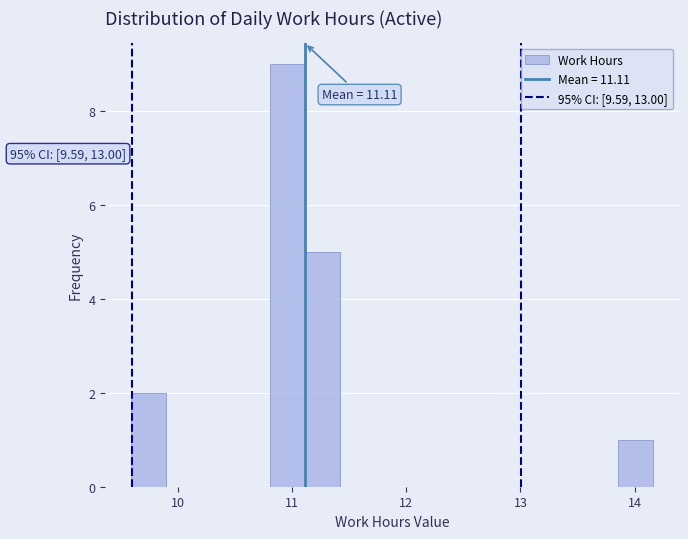

Read against the x-axis, roughly where is the centre of the tallest bar?

11.0